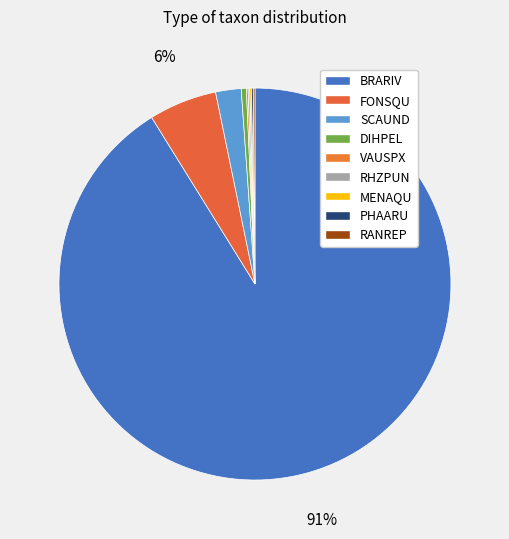

Is it true that RHZPUN is 0% of the pie?

True